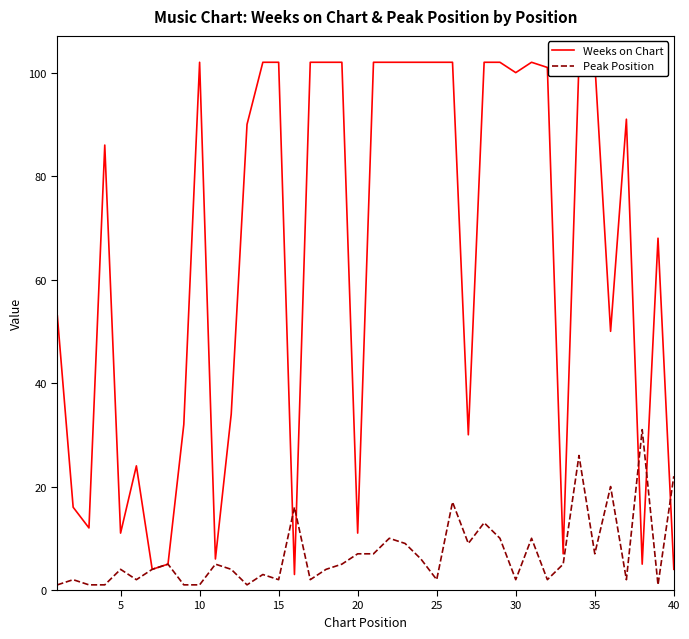

What are all the series names shown in the legend?

Weeks on Chart, Peak Position